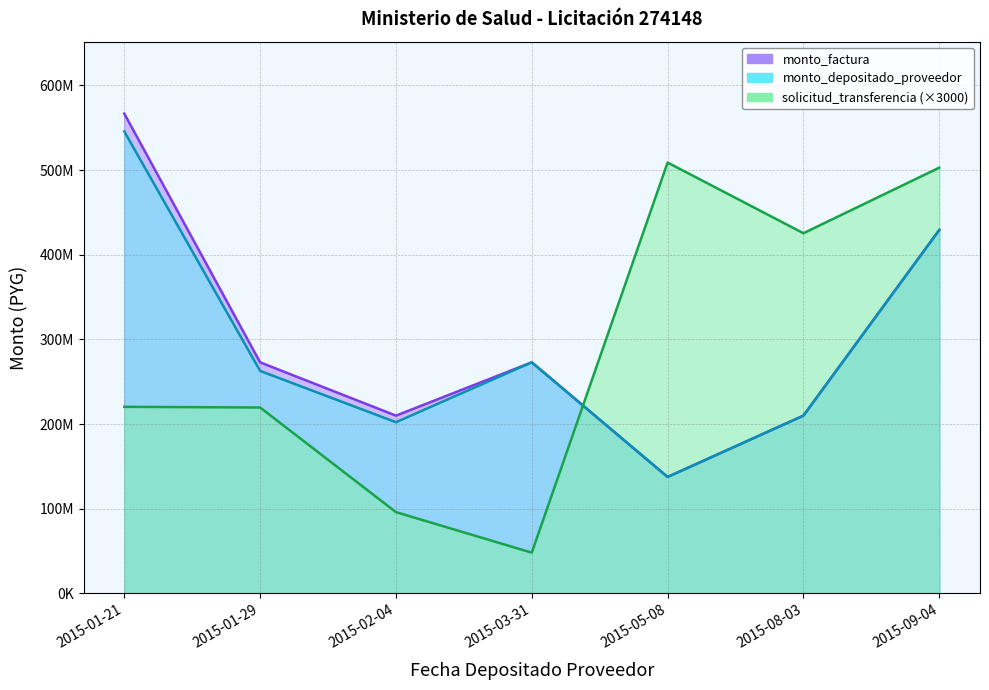

Which label corresponds to the largest value in the chart?

2015-01-21